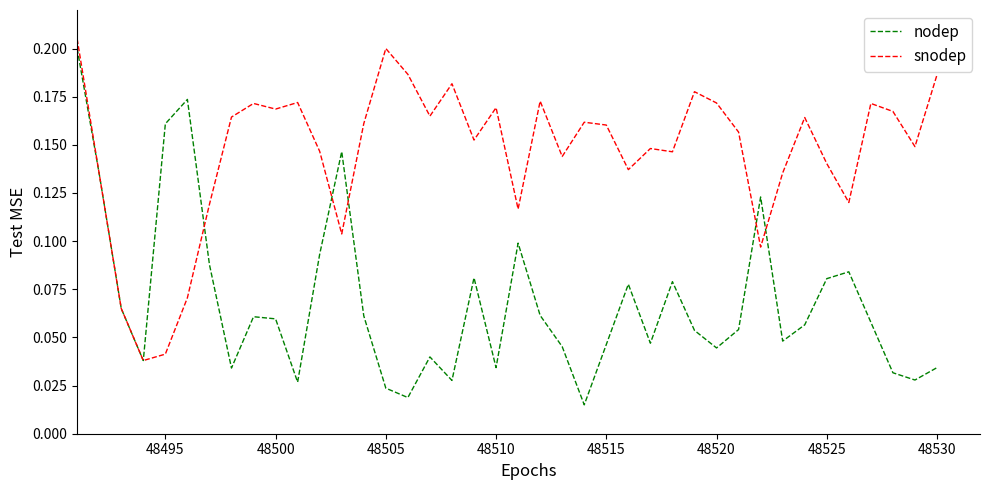

Does the chart display data point markers on the line(s)?

No